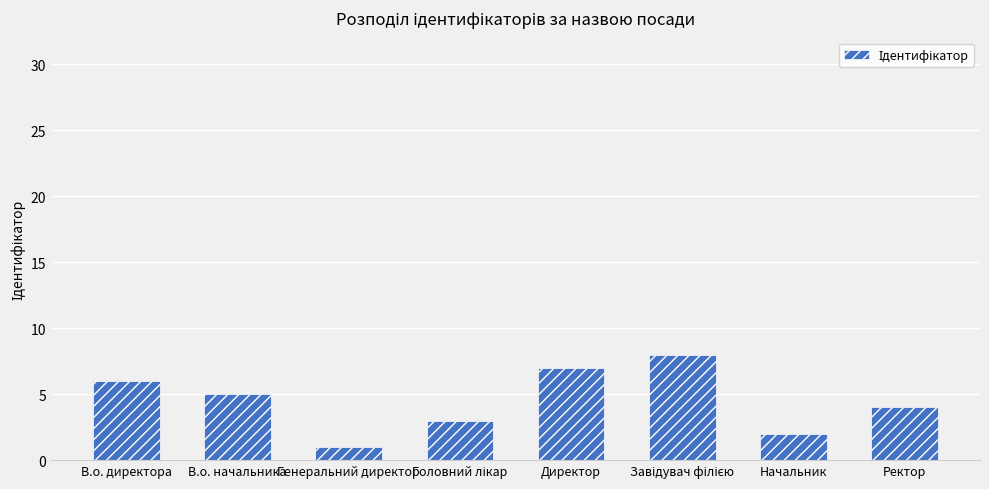

Where is the data nearest to the value 4?

Ректор